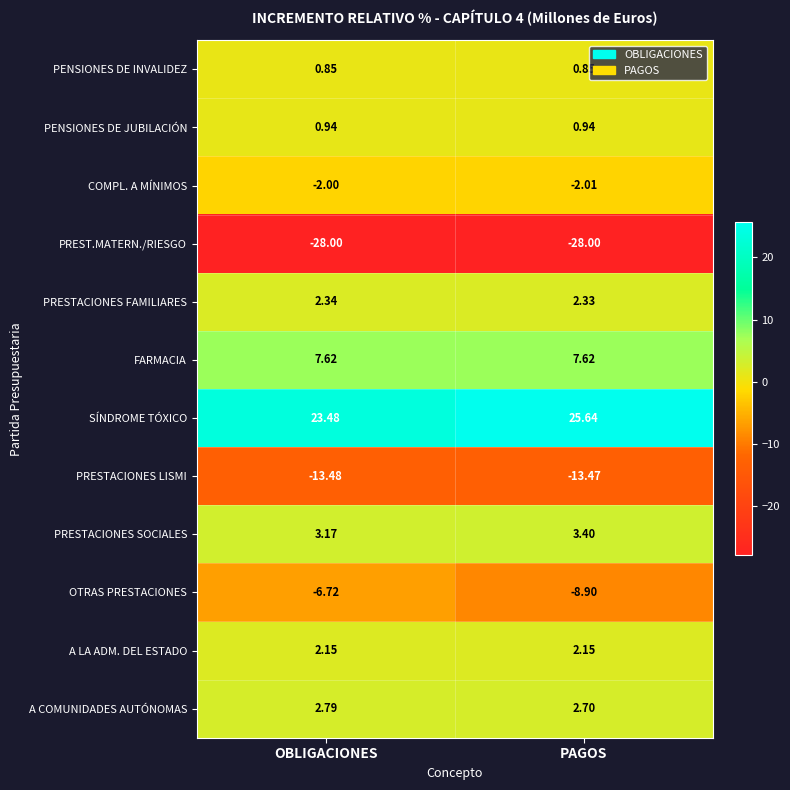

Which category has the lowest value in the PRESTACIONES FAMILIARES series?

PAGOS